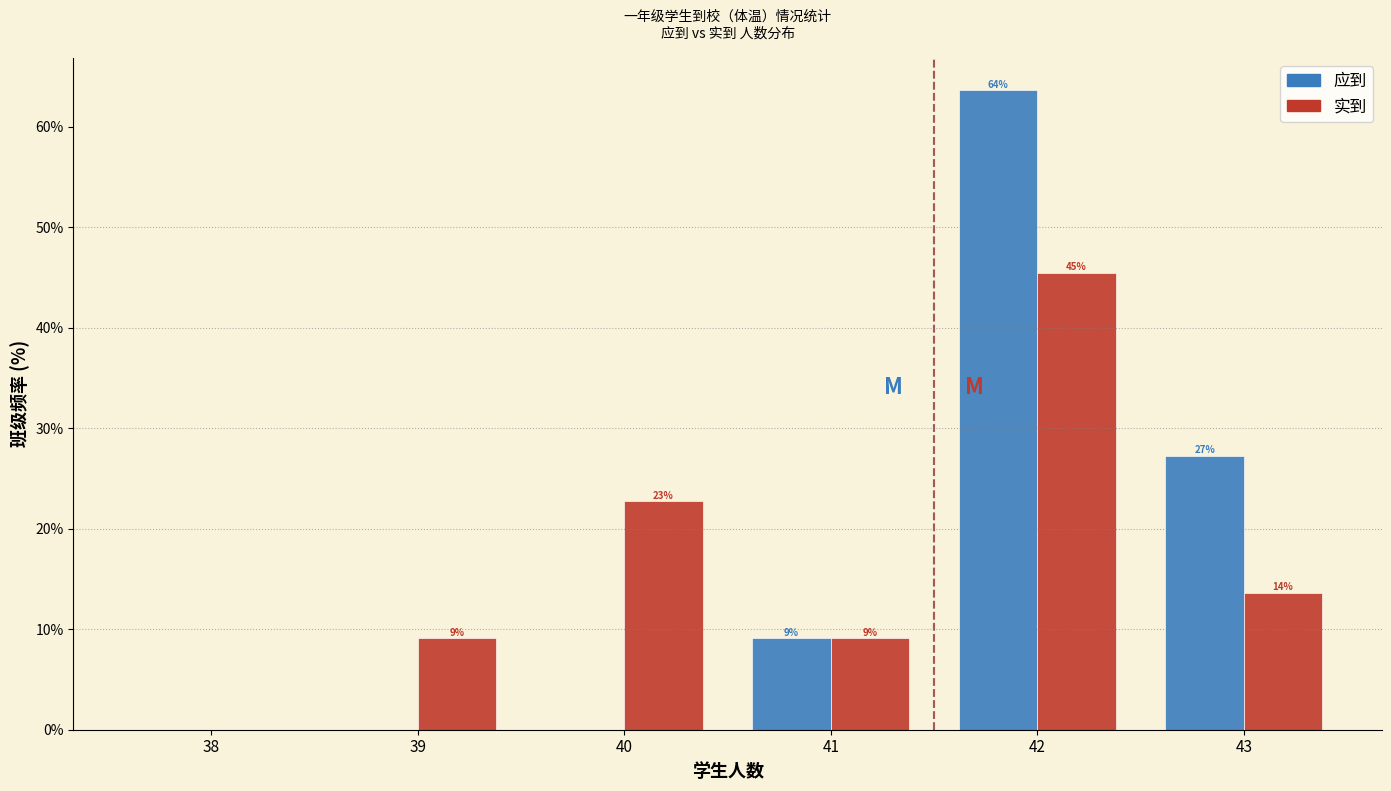

What are all the series names shown in the legend?

应到, 实到